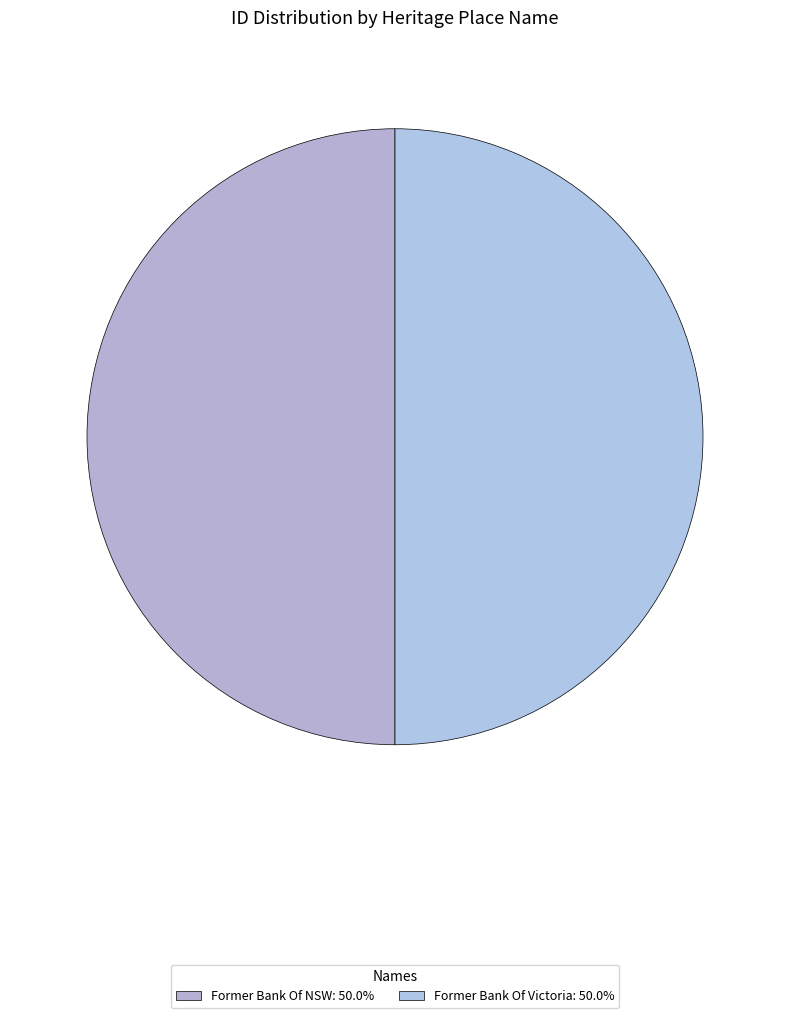

Which slice represents more than half of the pie?

Former Bank Of Victoria